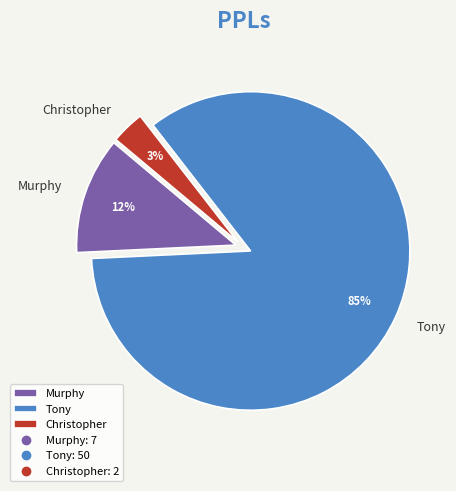

Is the sum of Tony and Murphy greater than half?

Yes